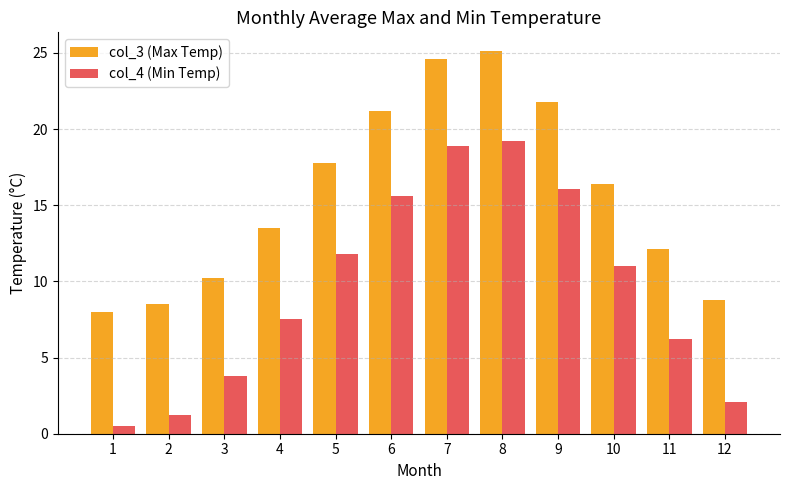

Reading left to right, extract all data points from this chart.

col_3 (Max Temp): 1=8.0	2=8.5	3=10.2	4=13.5	5=17.8	6=21.2	7=24.6	8=25.1	9=21.8	10=16.4	11=12.1	12=8.8
col_4 (Min Temp): 1=0.5	2=1.2	3=3.8	4=7.5	5=11.8	6=15.6	7=18.9	8=19.2	9=16.1	10=11.0	11=6.2	12=2.1